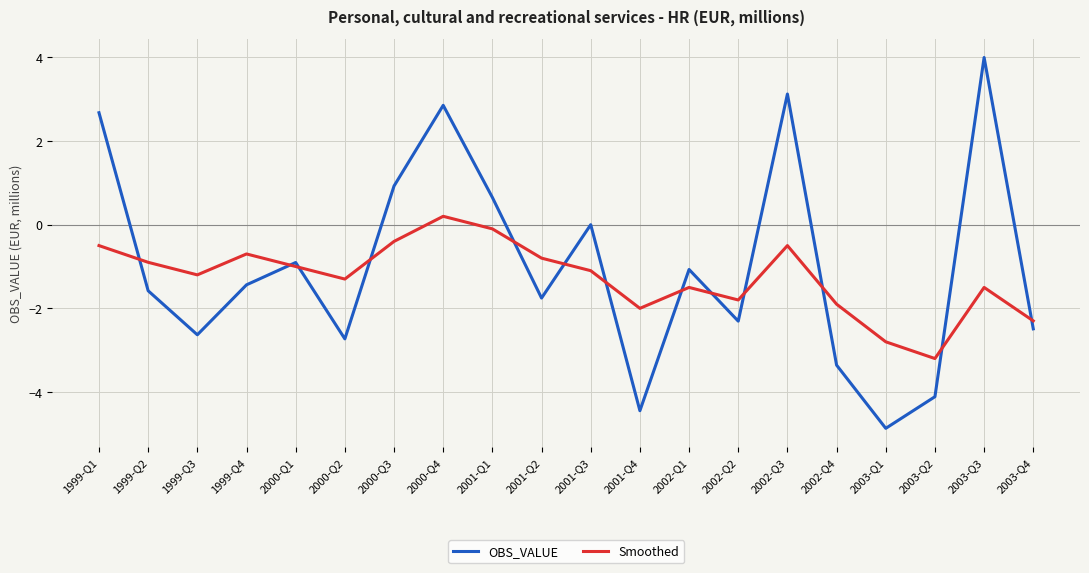

What is the average value of the OBS_VALUE series?

-1.0